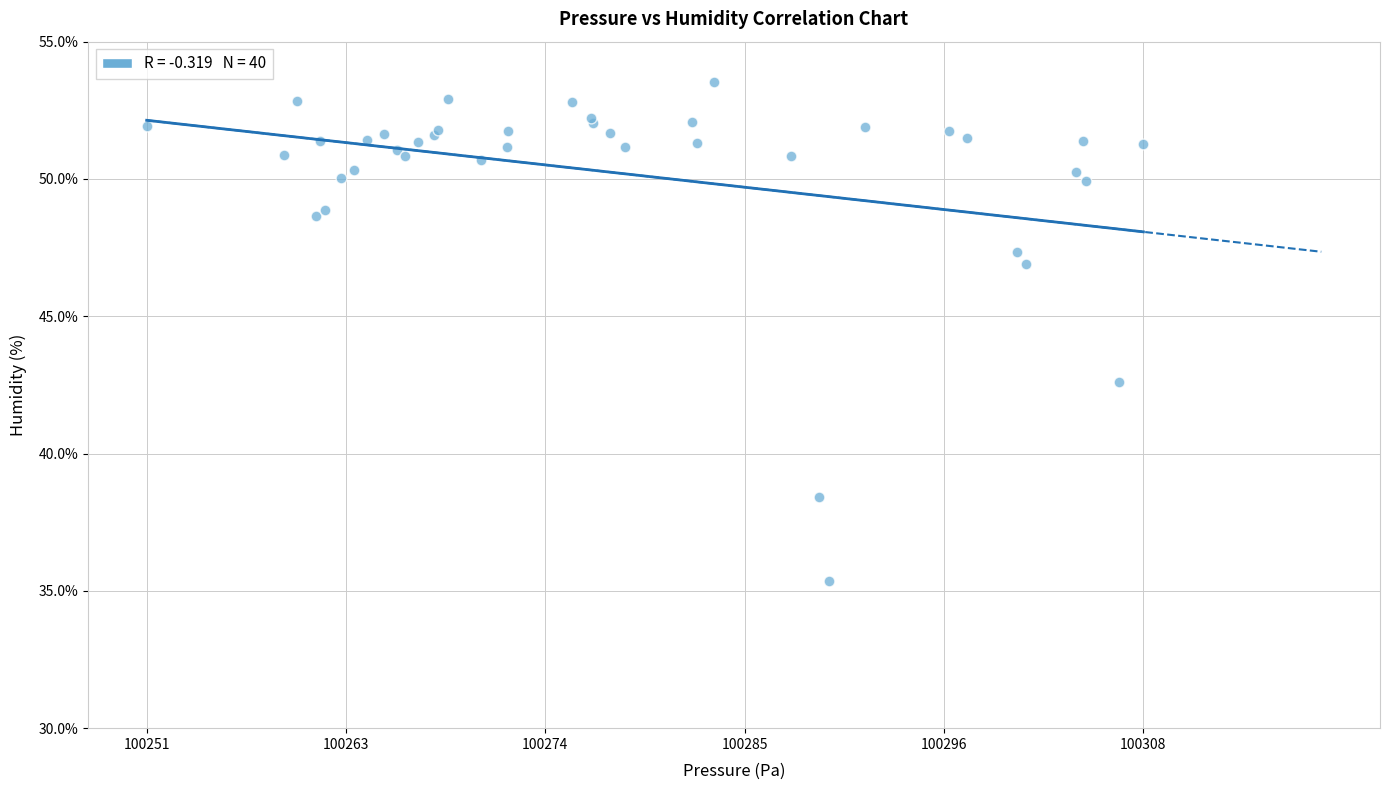

What Y value in the scatter plot is closest to 44?

42.6